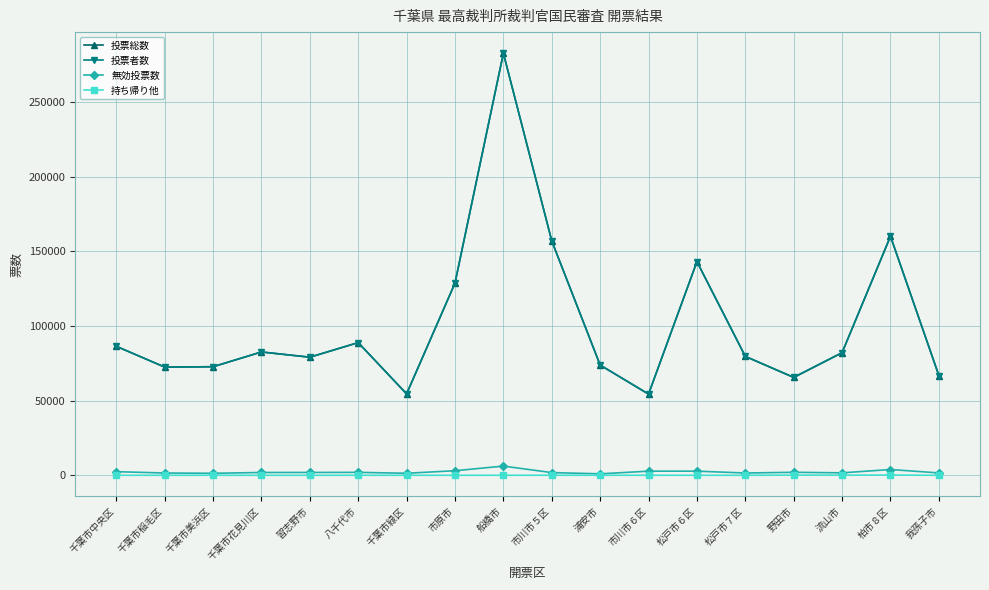

What are all the series names shown in the legend?

投票総数, 投票者数, 無効投票数, 持ち帰り他